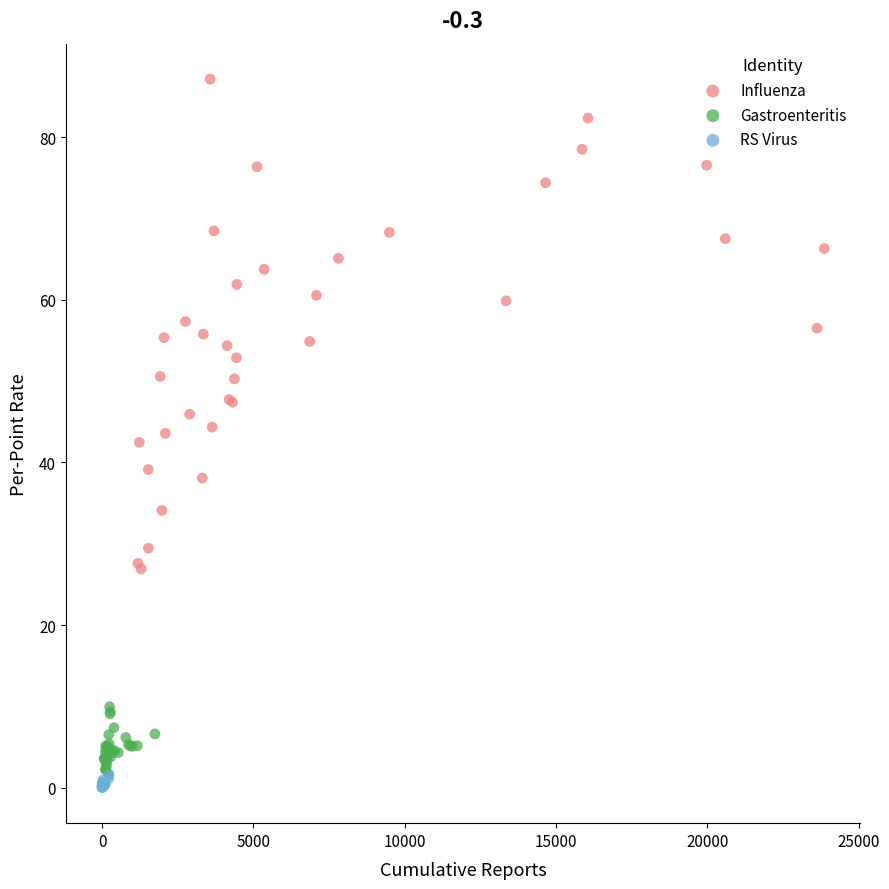

Which series contains the highest Y value?

Influenza